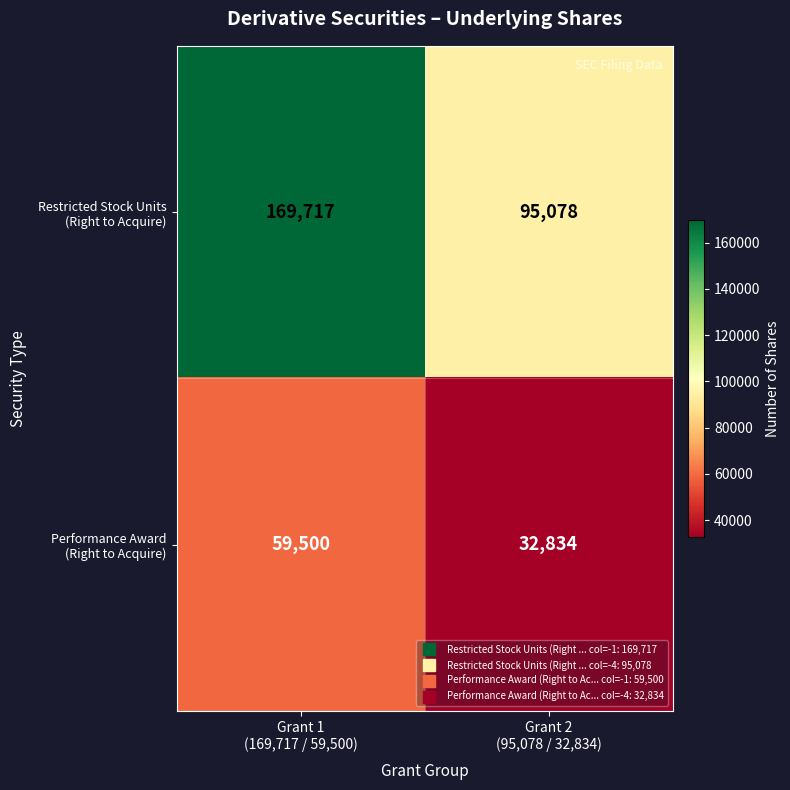

What is the minimum value shown in the chart?

32834